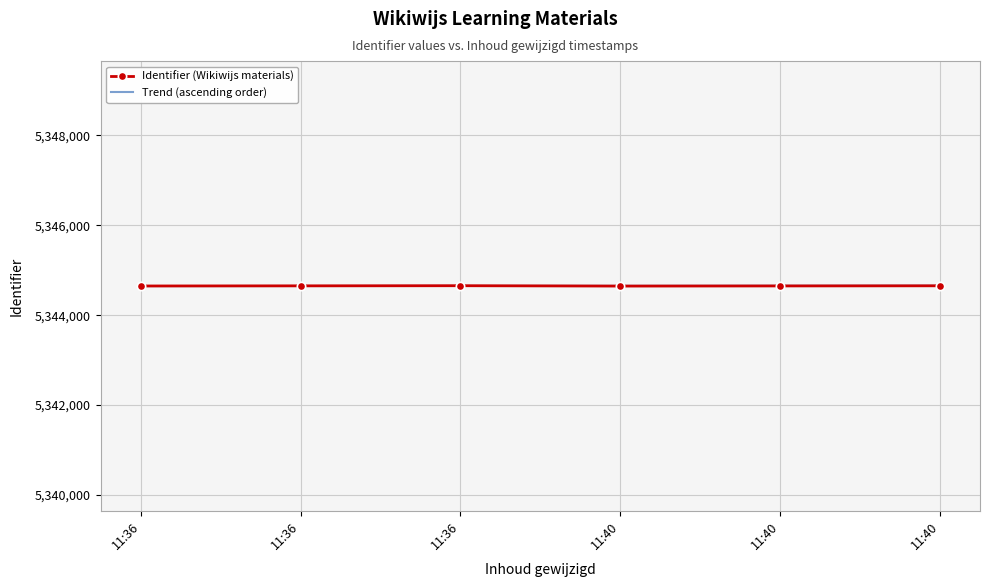

What is the value of the Trend (ascending order) point at the 2nd from the left?

5344647.0